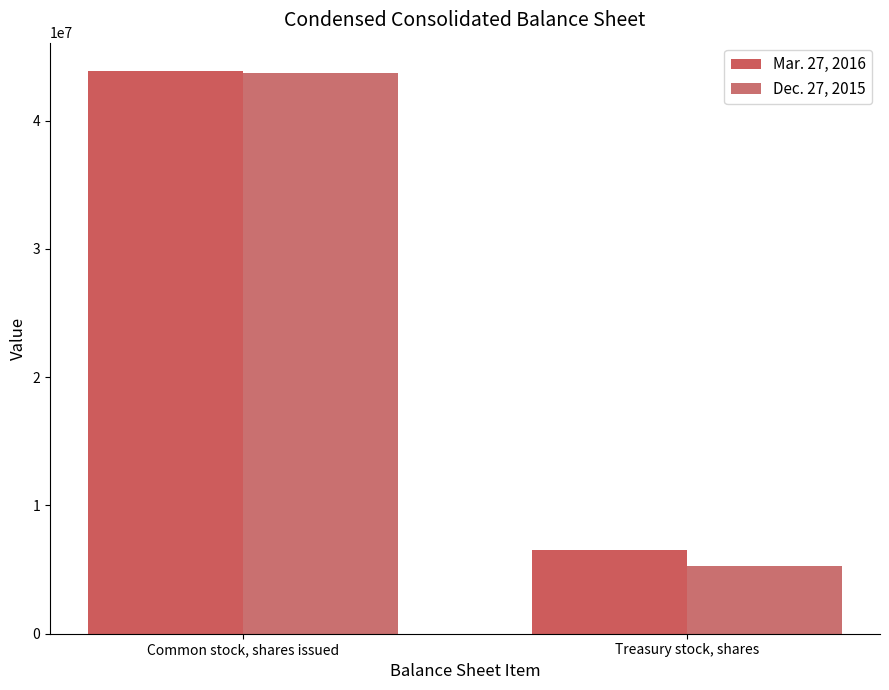

How many groups of bars are there?

2